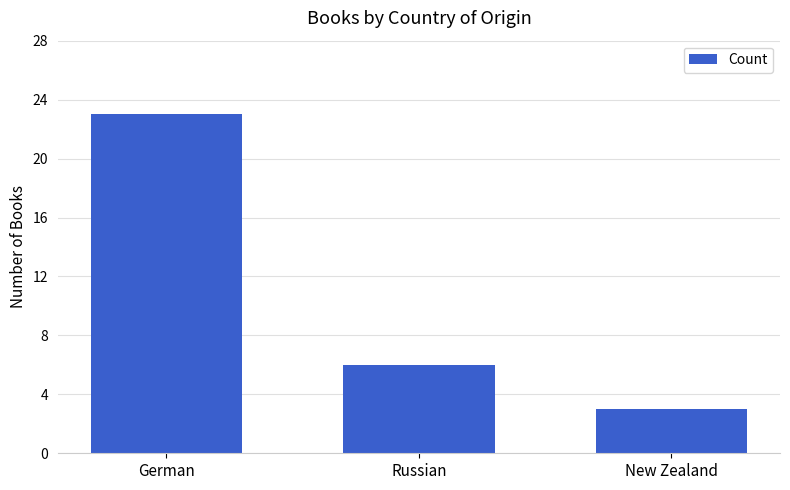

Reading left to right, extract all data points from this chart.

23	6	3